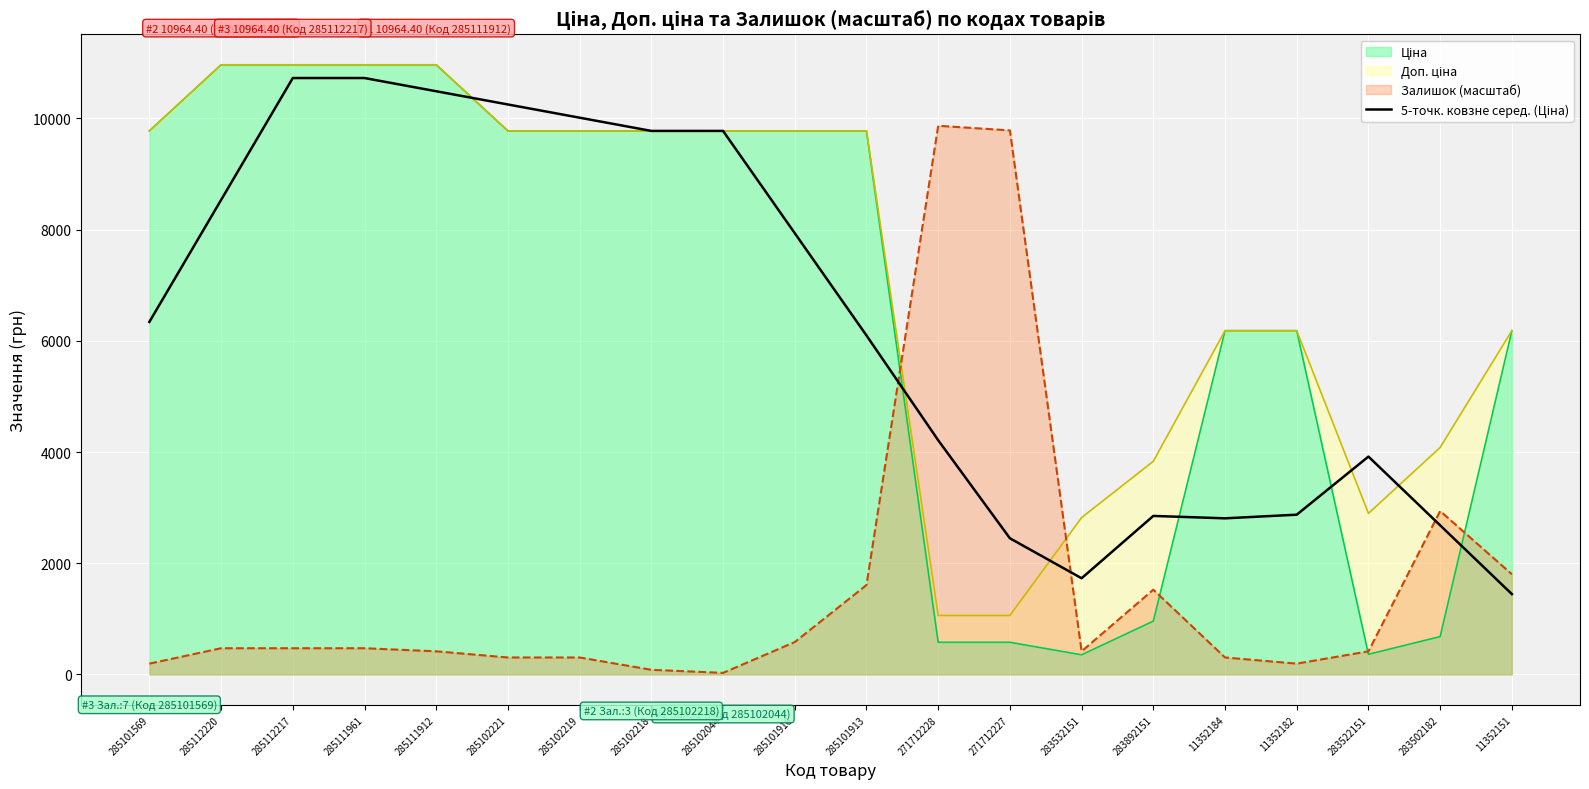

At which category does the data reach its first local valley?

283532151